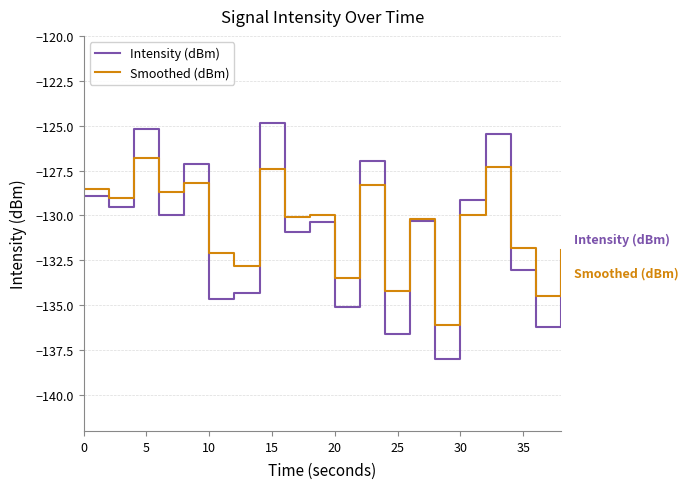

List the series in order of their overall mean, highest first.

Smoothed (dBm), Intensity (dBm)